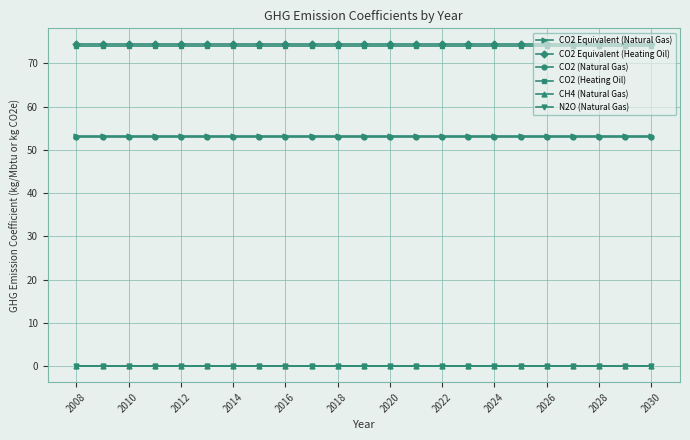

What is the minimum value for CO2 Equivalent (Heating Oil)?

74.4